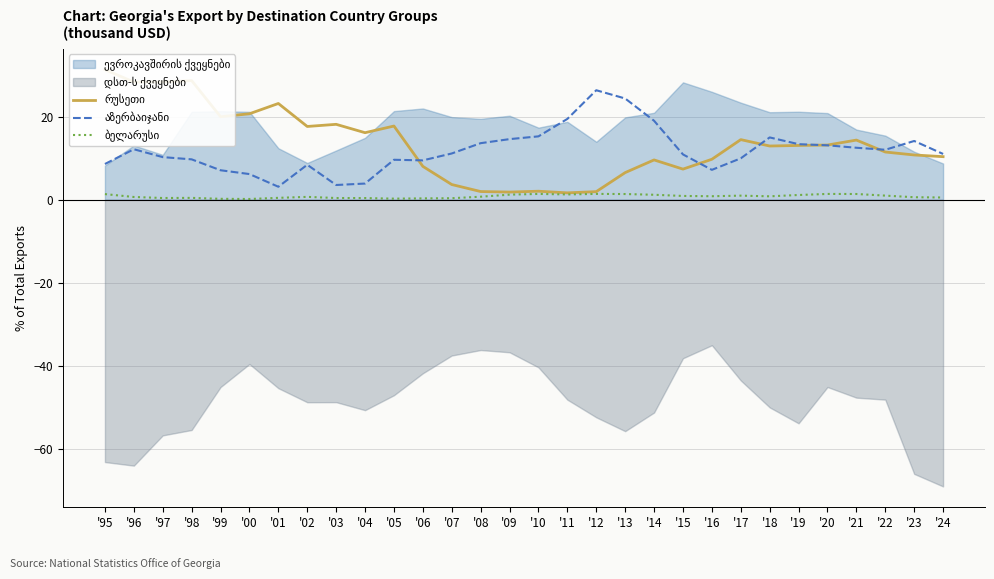

True or false: აზერბაიჯანი has a value of 6.9 at '17.

False